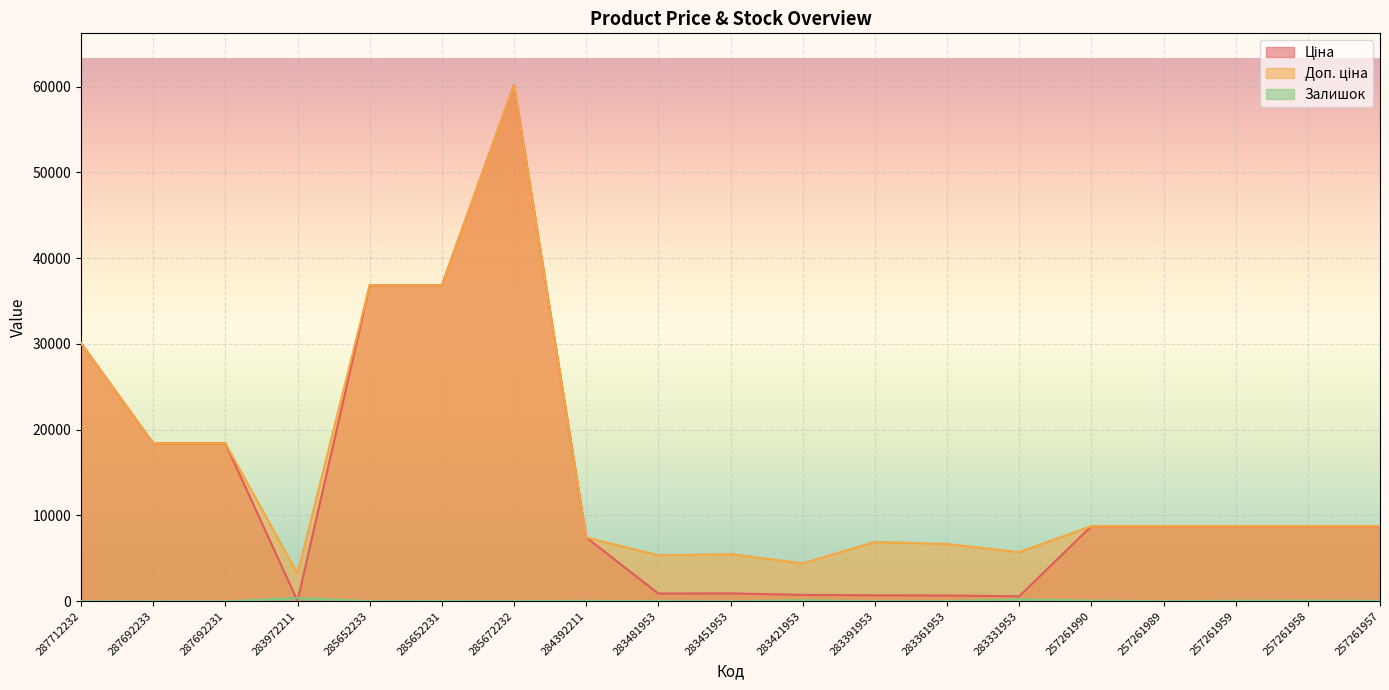

What is the total value across all series at 285672232?

120427.1